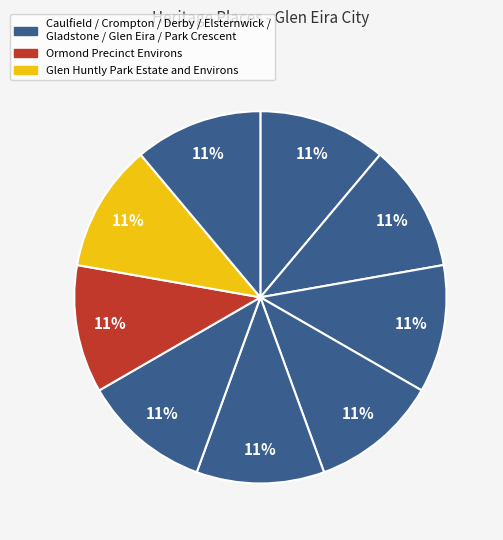

How many slices are in this pie chart?

9